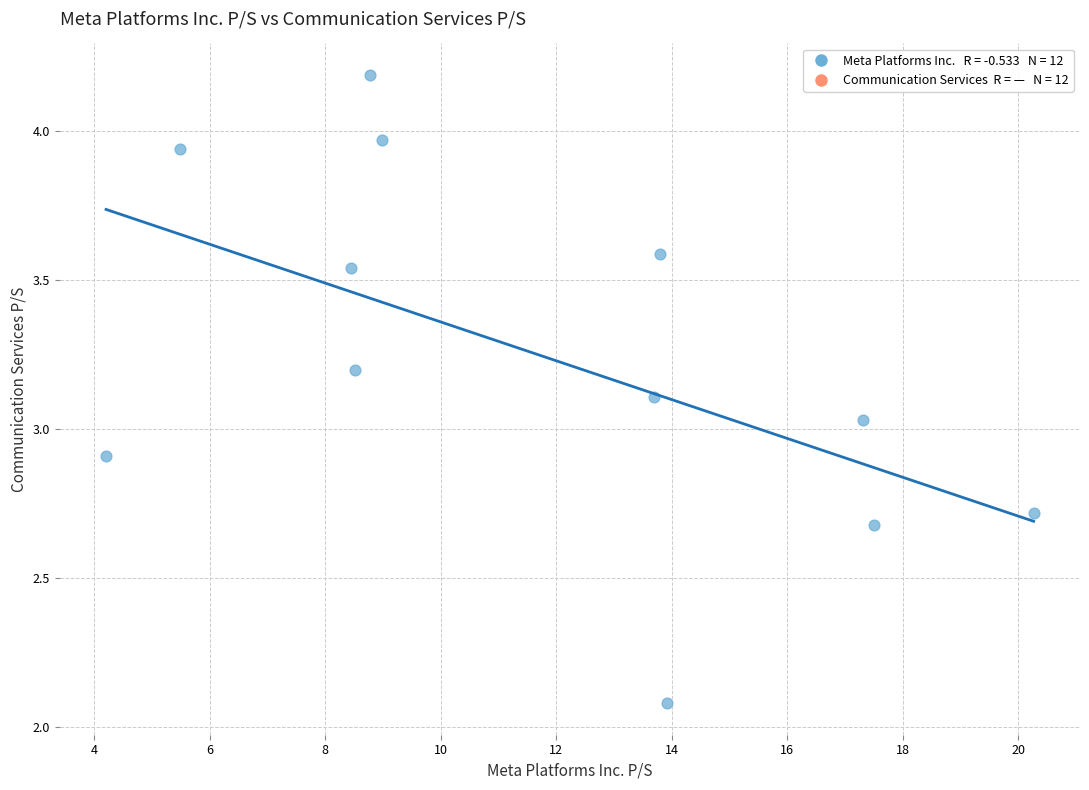

What is the range of Y values (max minus min)?

2.1